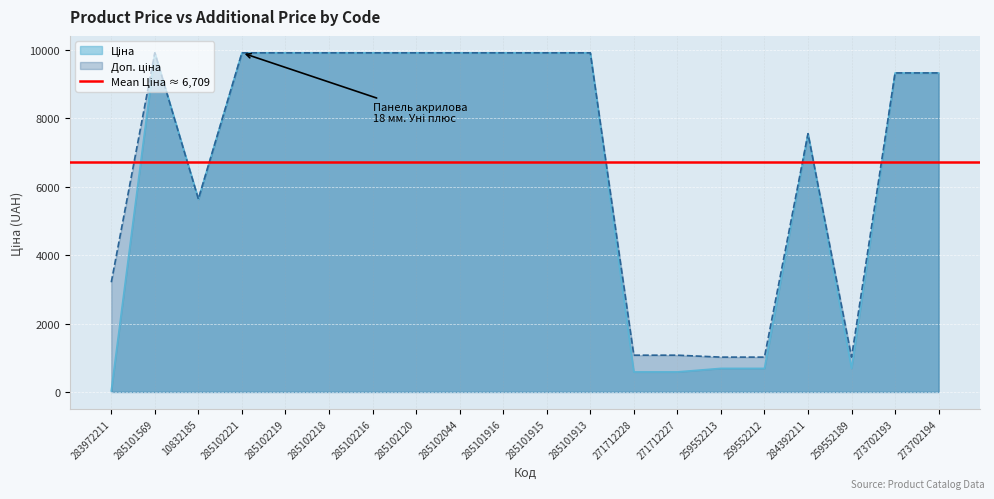

At how many categories does at least one series exceed 9873?

10